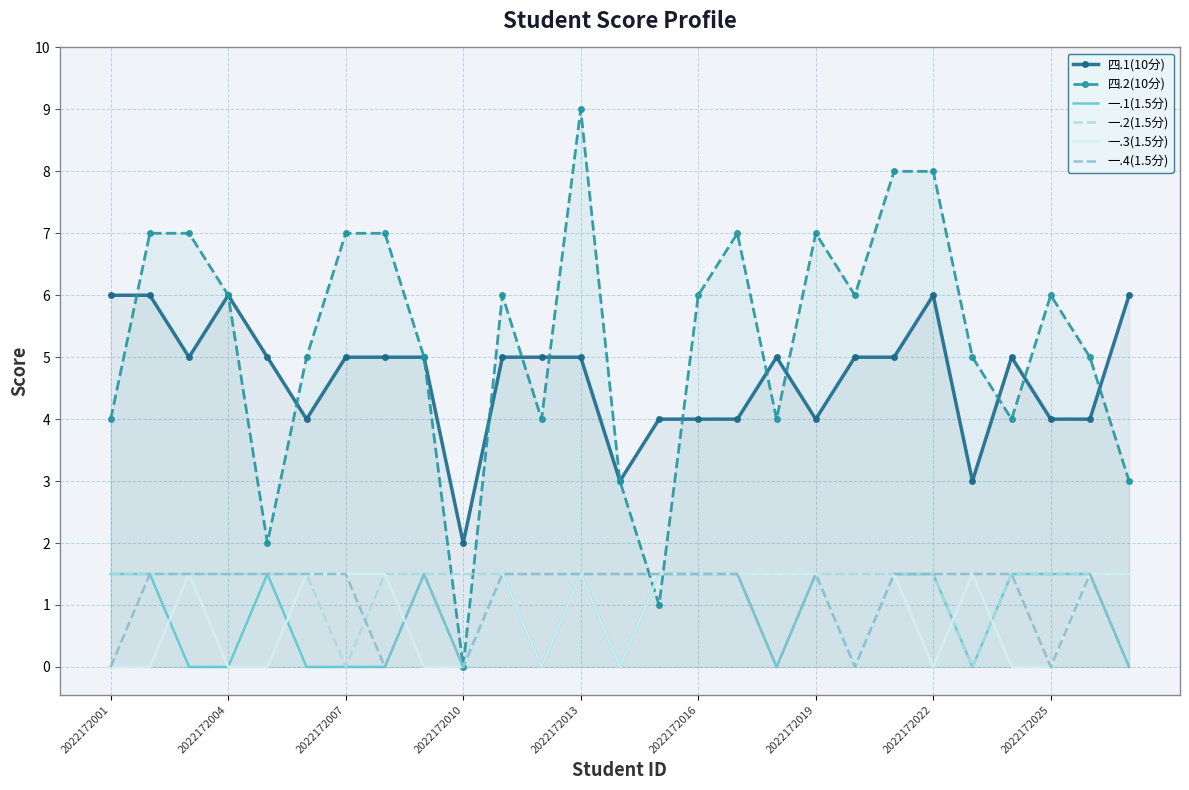

At which category does the chart reach its peak across all series?

2022172013